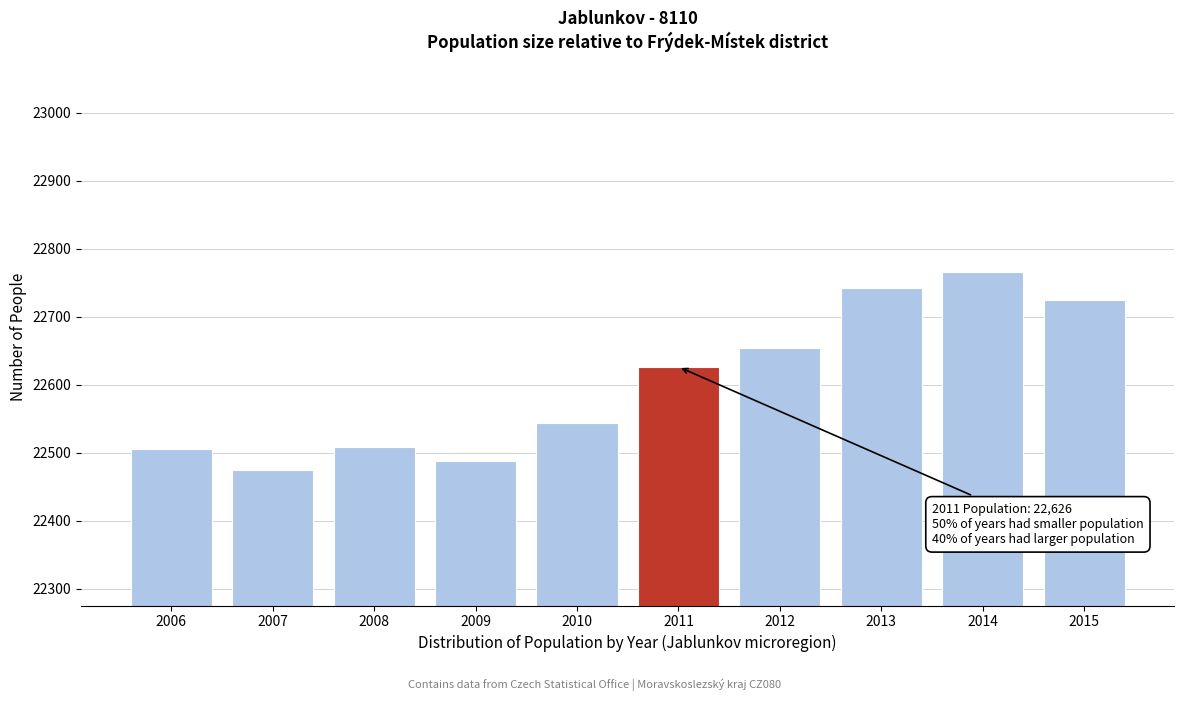

The value at 2006 is 22505. True or false?

True